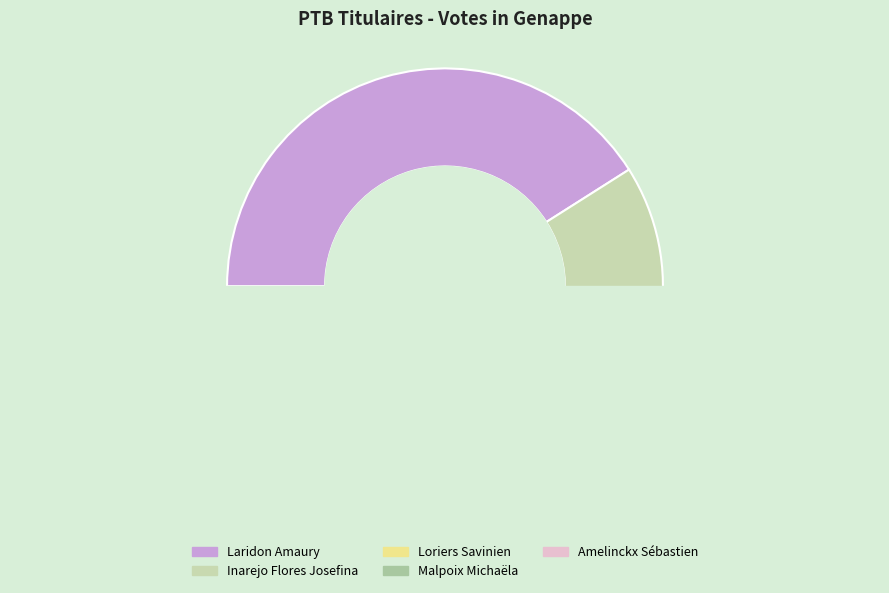

Approximately how many times larger is the value at Malpoix Michaëla compared to Amelinckx Sébastien?

1.6